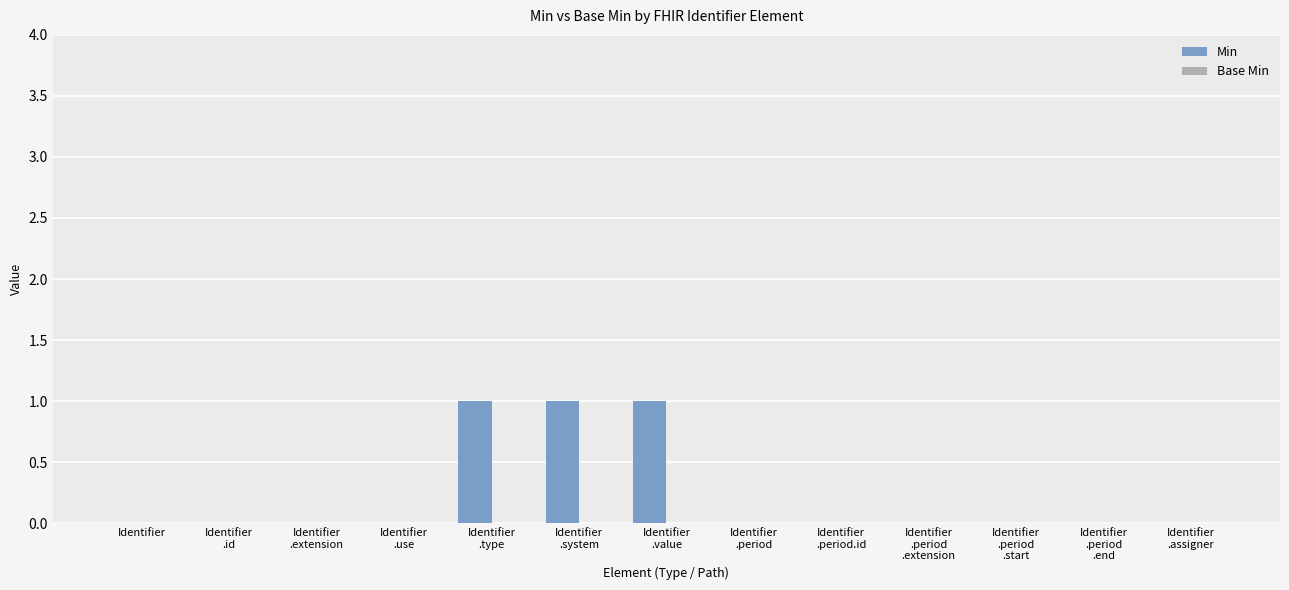

What is the sum of all values?

3